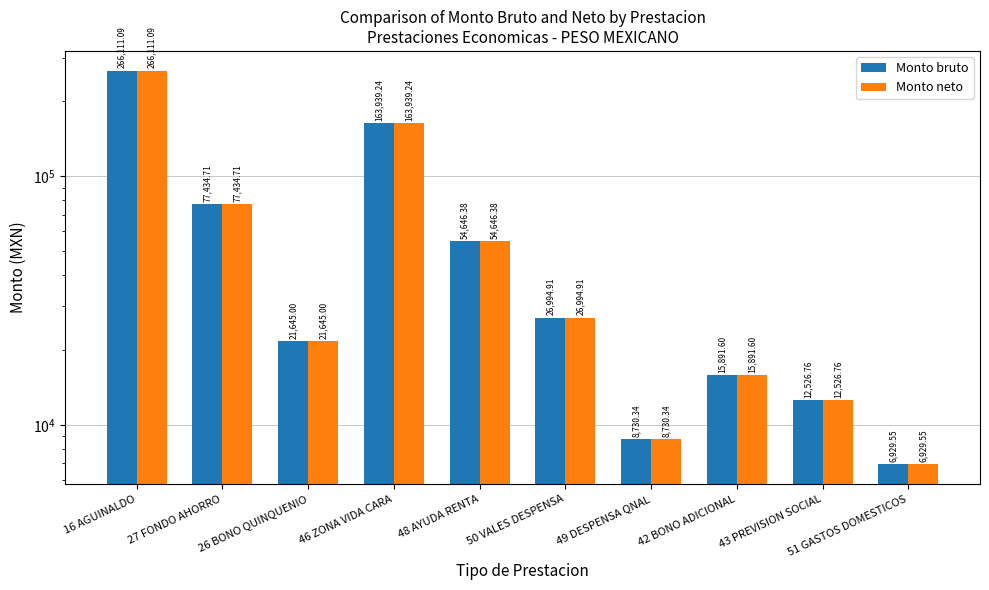

What is the average value of the Monto neto series?

65485.0